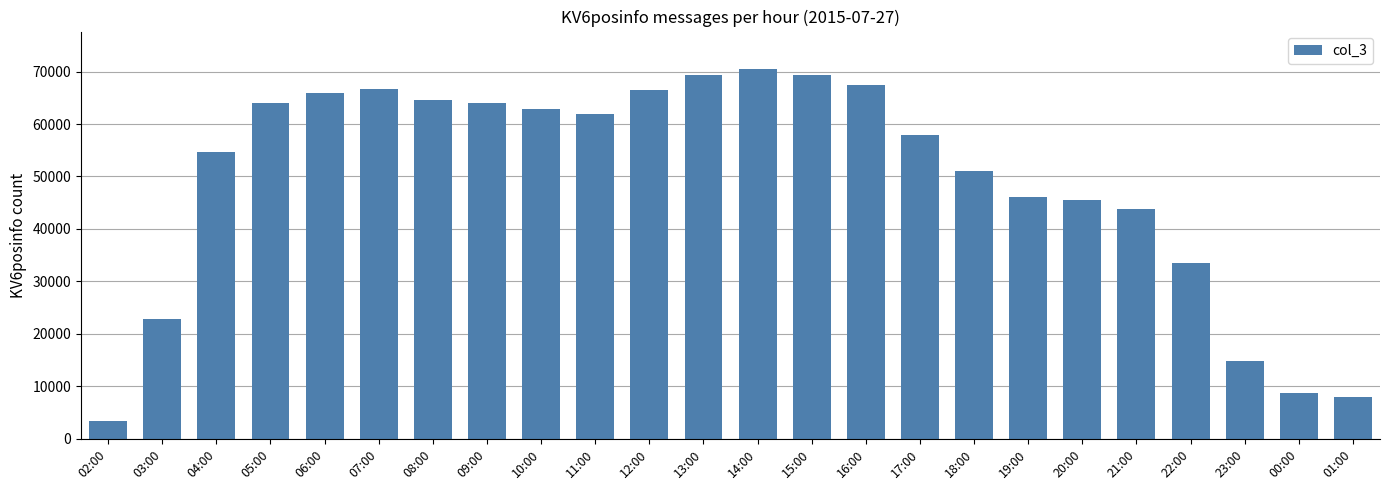

Where does the data first go above 61870?

05:00